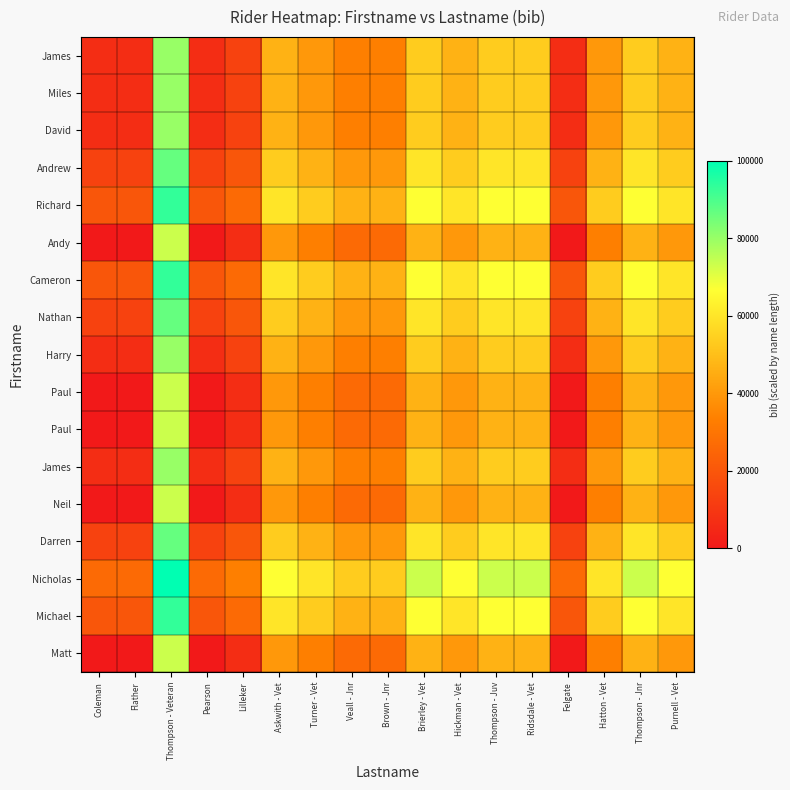

What is the total value across all series at Veall - Jnr?

613333.3